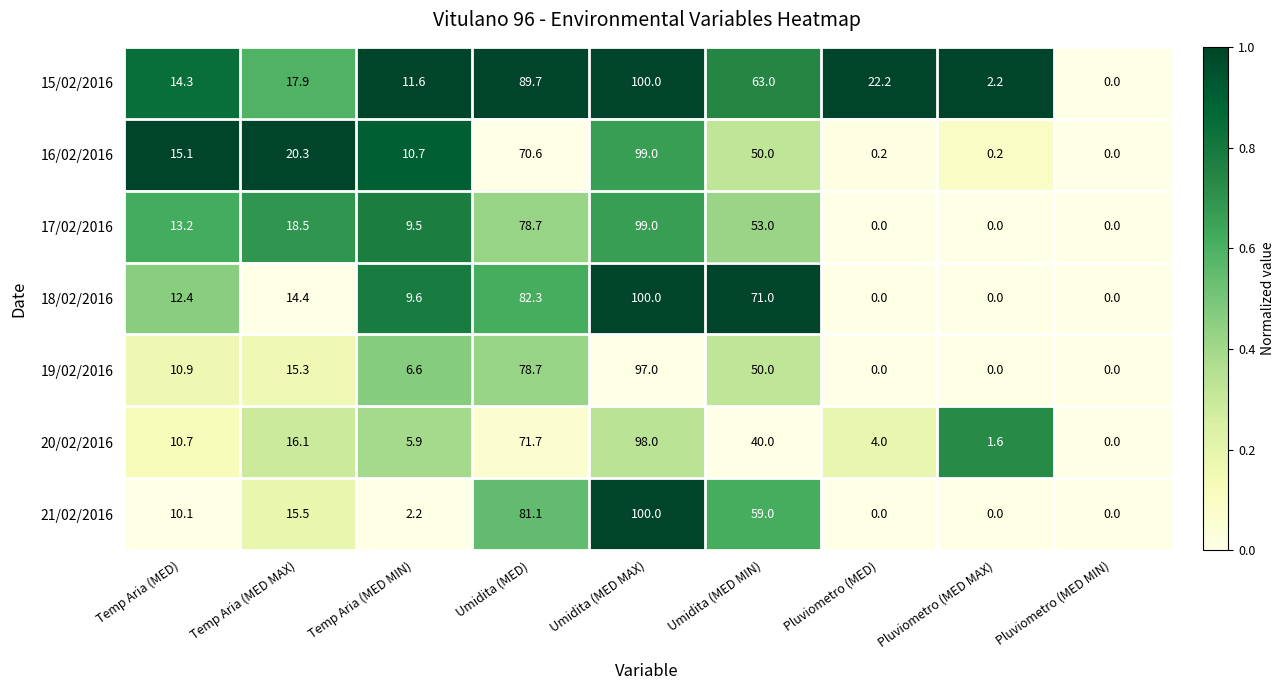

What is the difference between the highest and lowest values at Temp Aria (MED)?

5.0